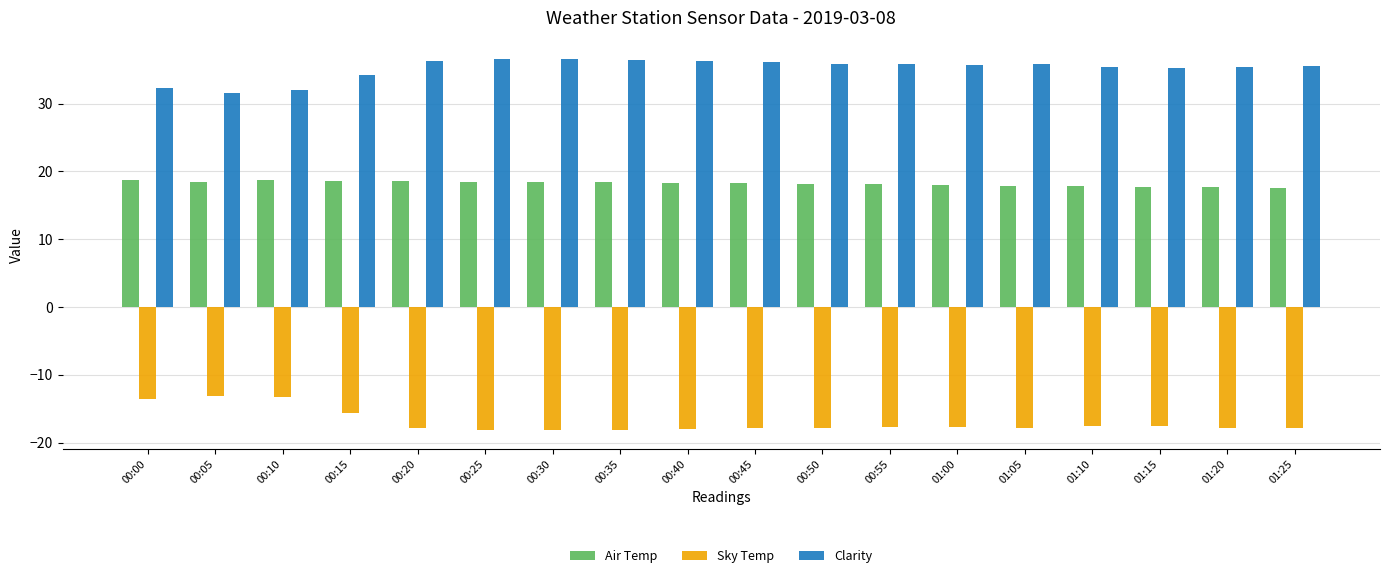

How many groups of bars are there?

18